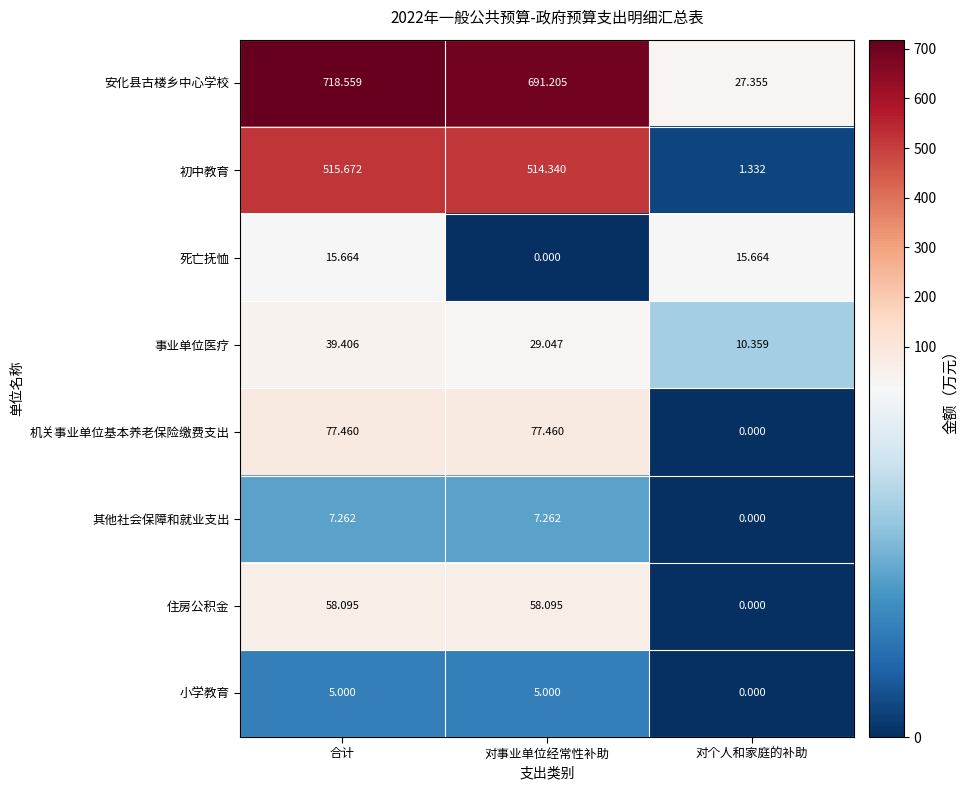

Which series has the widest spread of values?

安化县古楼乡中心学校